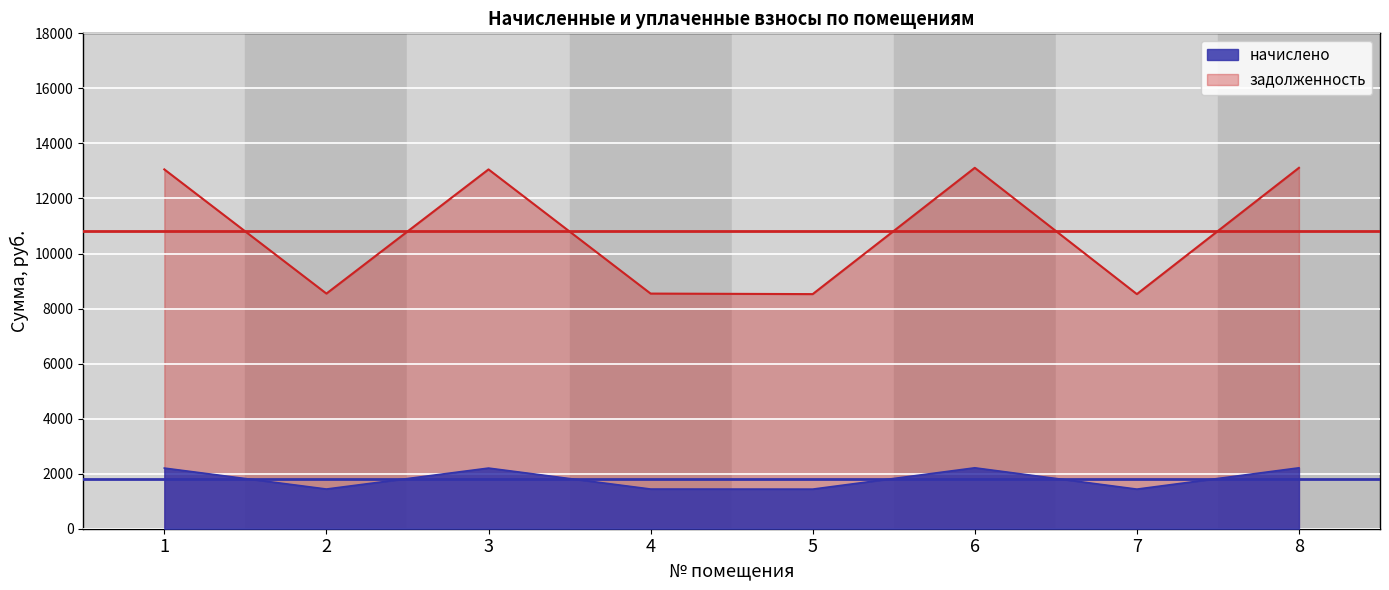

What is the approximate value of задолженность at 8?

13113.6